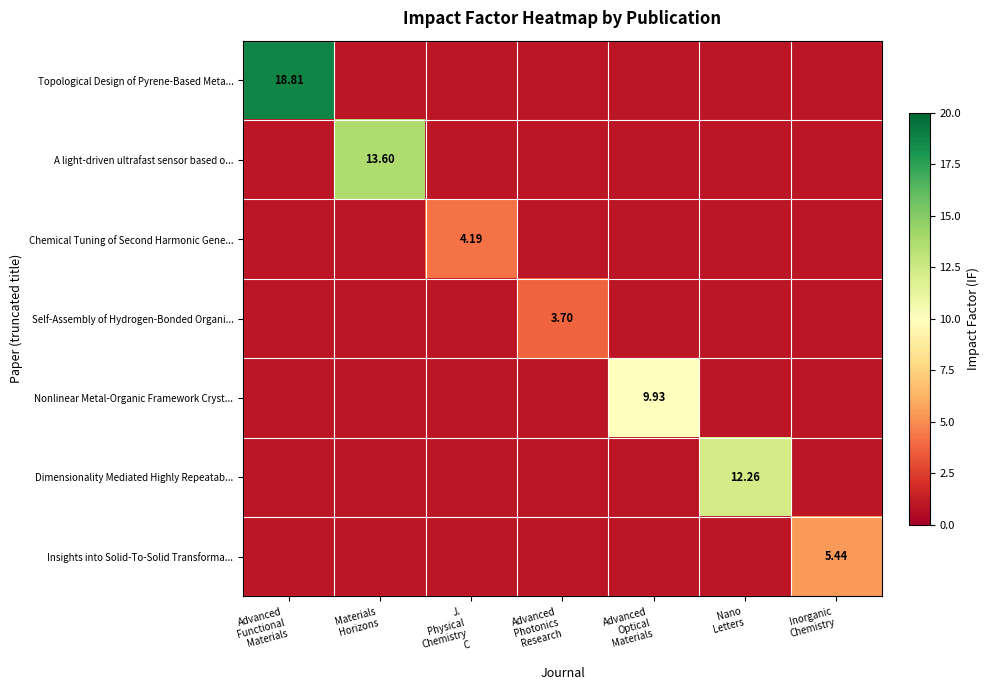

Which series has the largest total across all categories?

Topological Design of Pyrene-Based Meta...